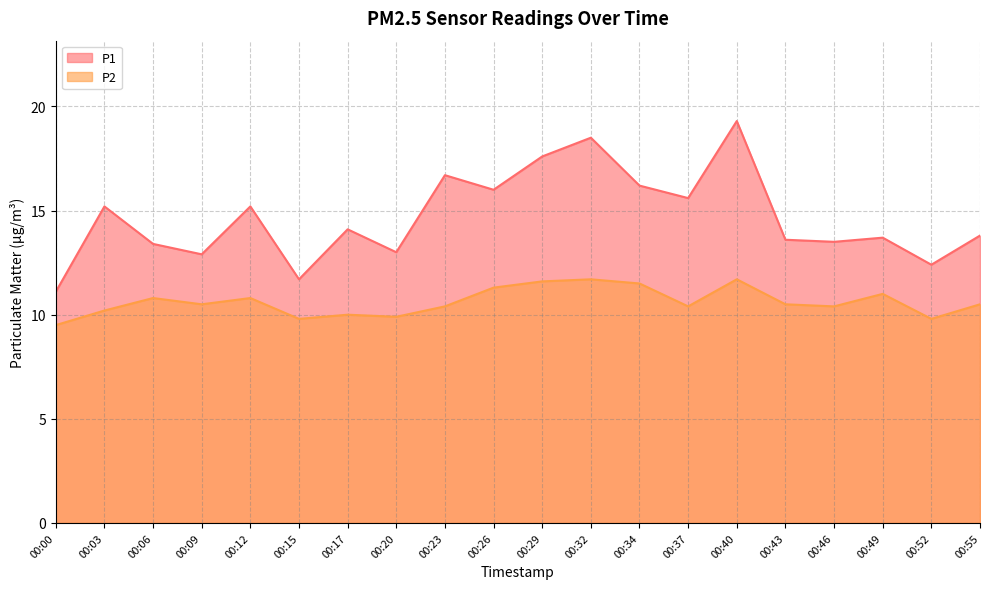

At which category does the chart reach its peak across all series?

00:40